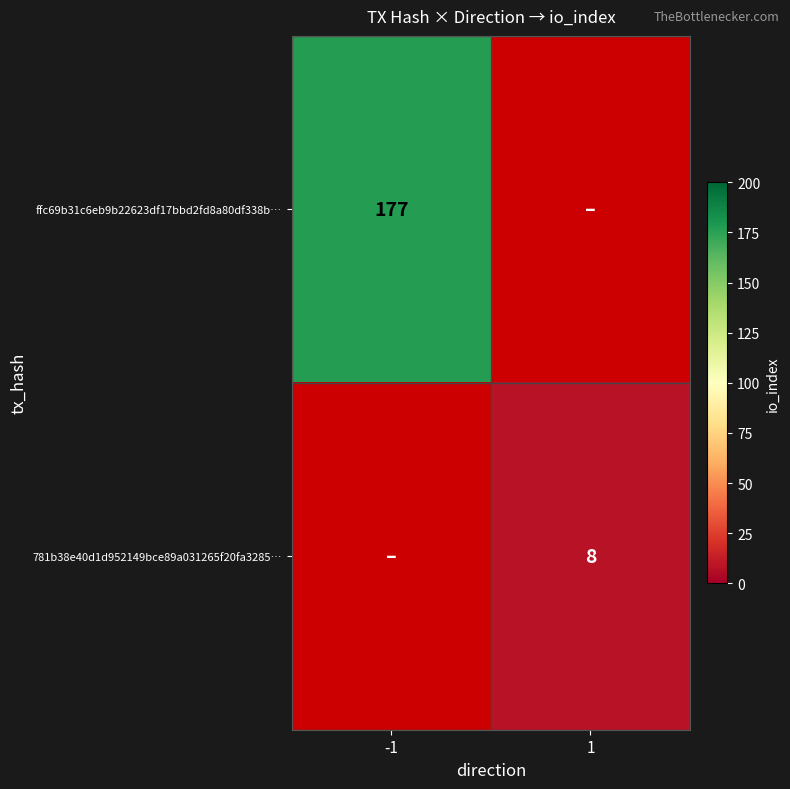

The 781b38e40d1d952149bce89a031265f20fa3285… series shows 8 at 1. True or false?

True